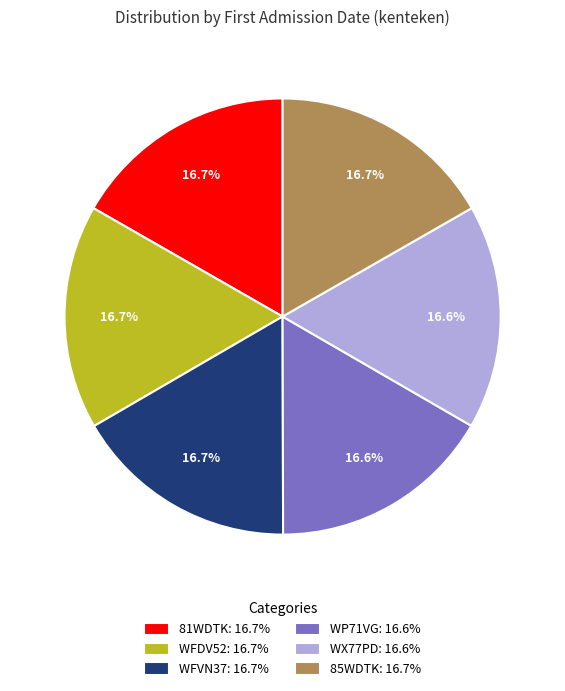

What percentage is the WFVN37 slice, to the nearest percent?

17%